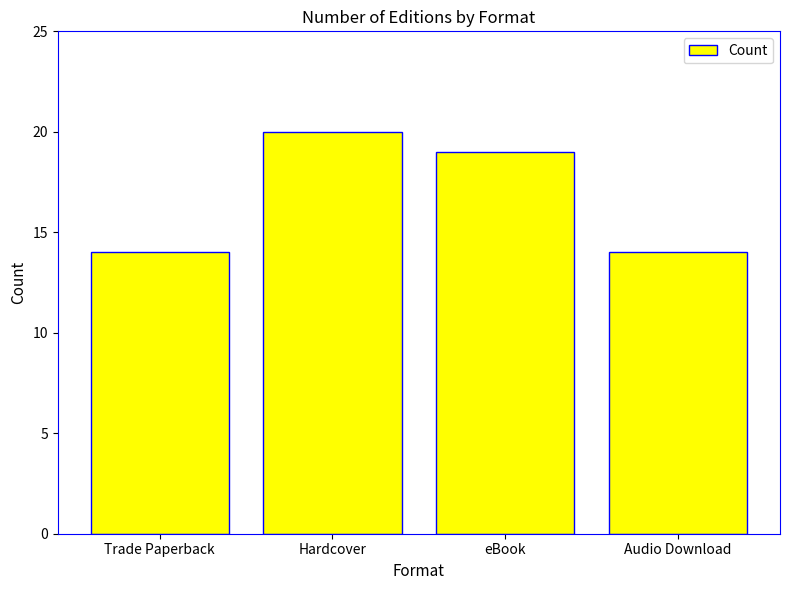

Count the values in the range 14 to 20.

4